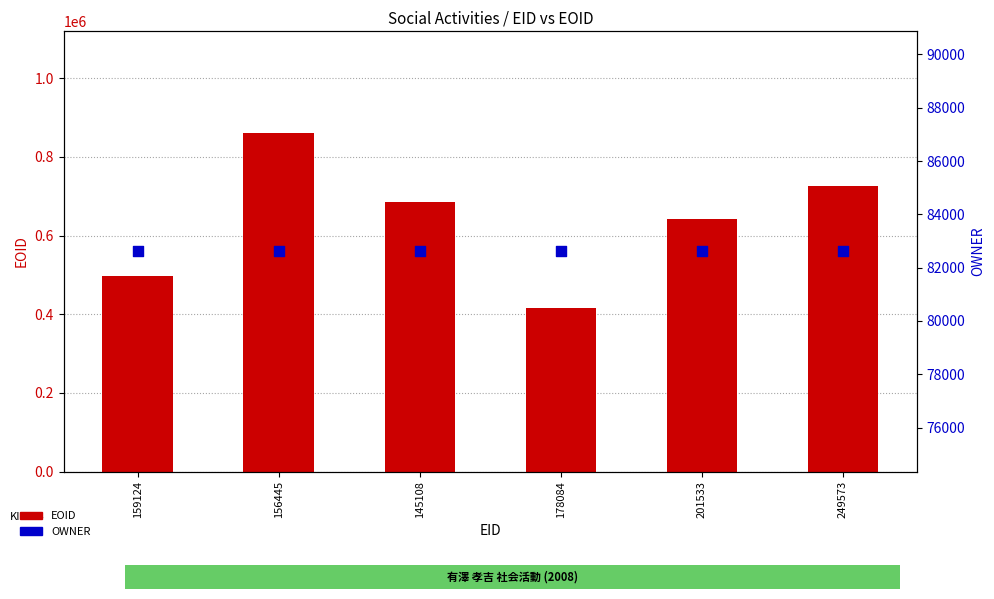

What is the total value across all series at 159124?

579097